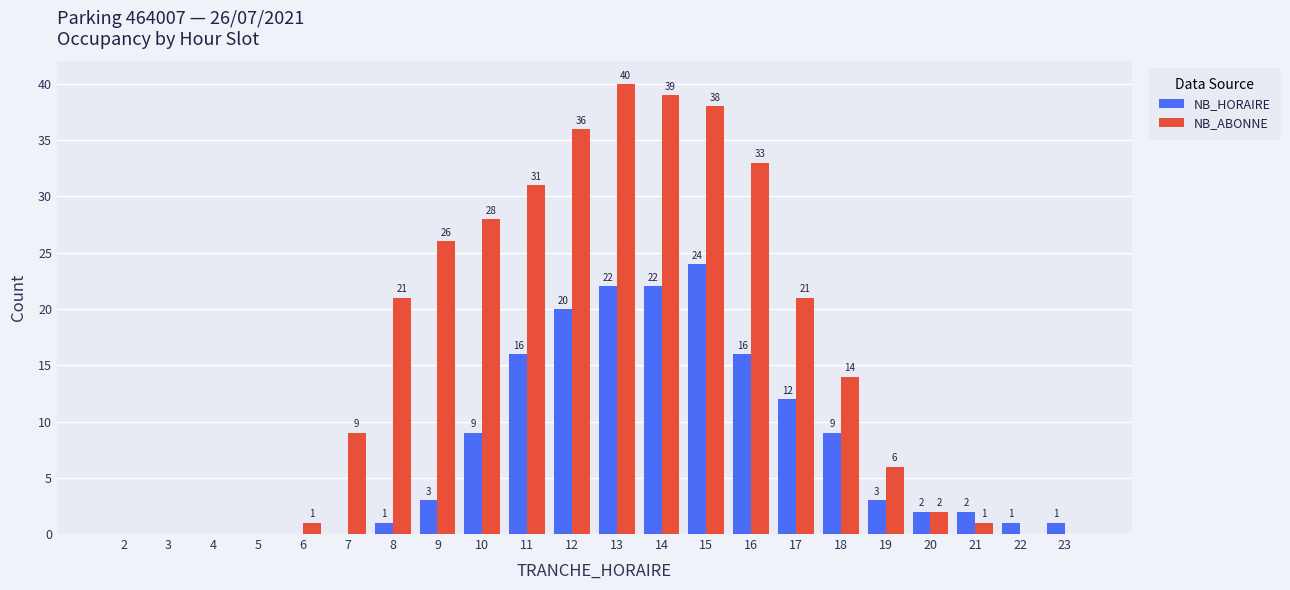

Which series changed the most between 17 and 22?

NB_ABONNE